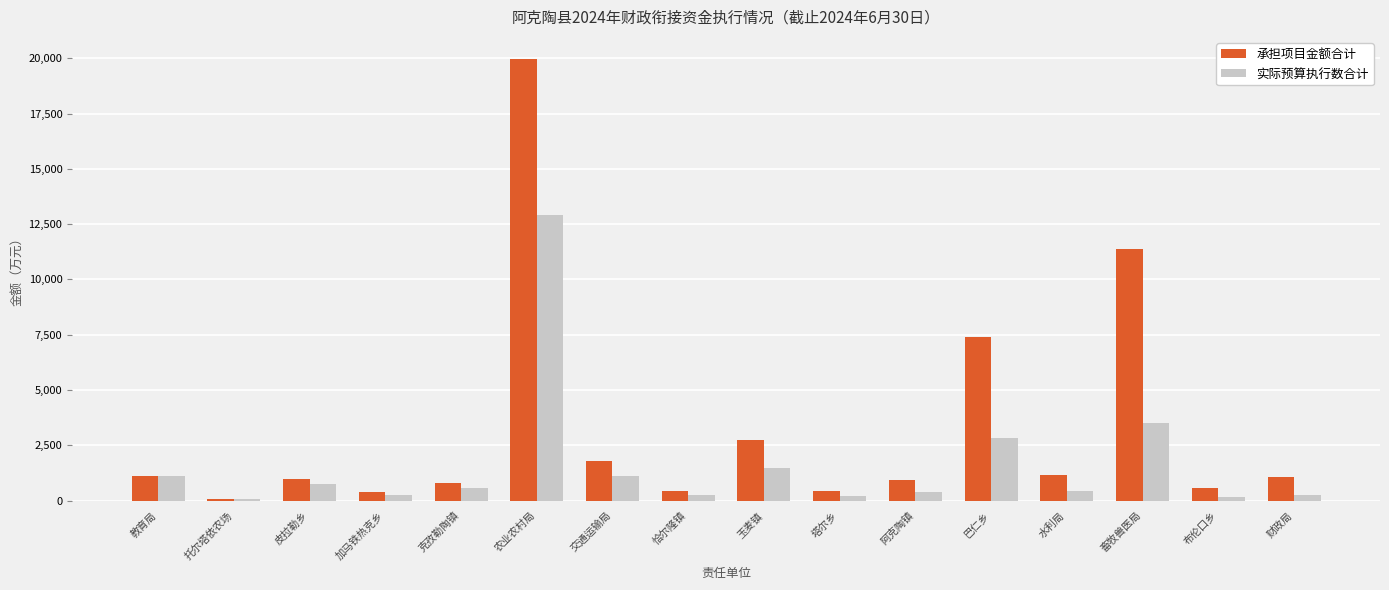

What is the difference between the 实际预算执行数合计 values at 财政局 and 托尔塔依农场?

173.1